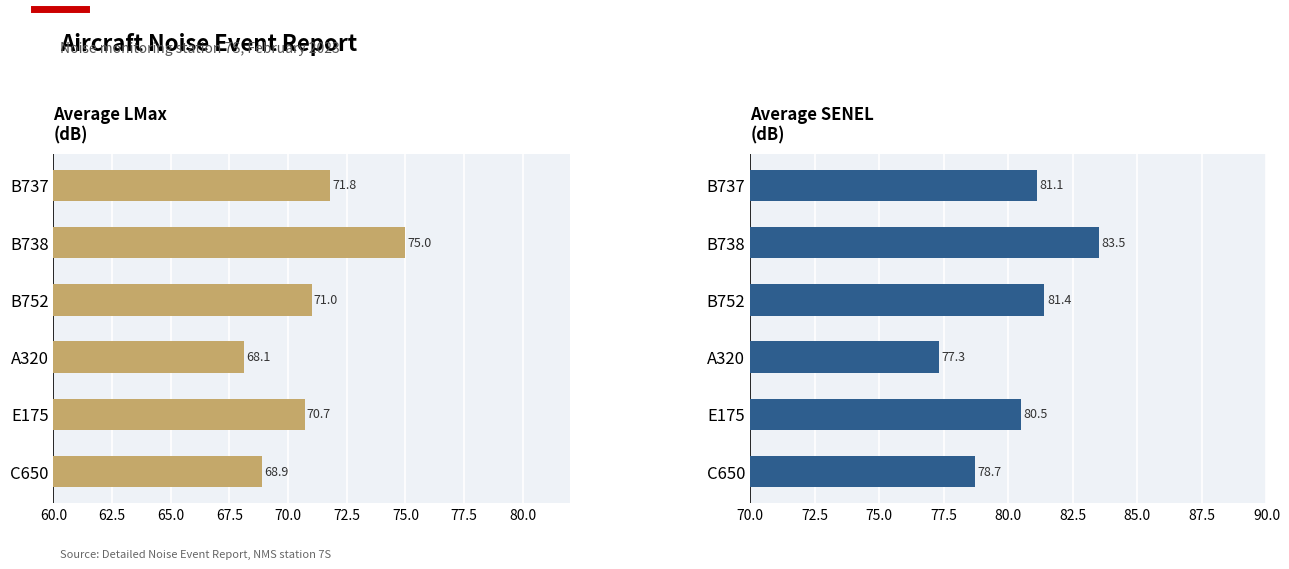

What is the average value of the LMax series?

70.9